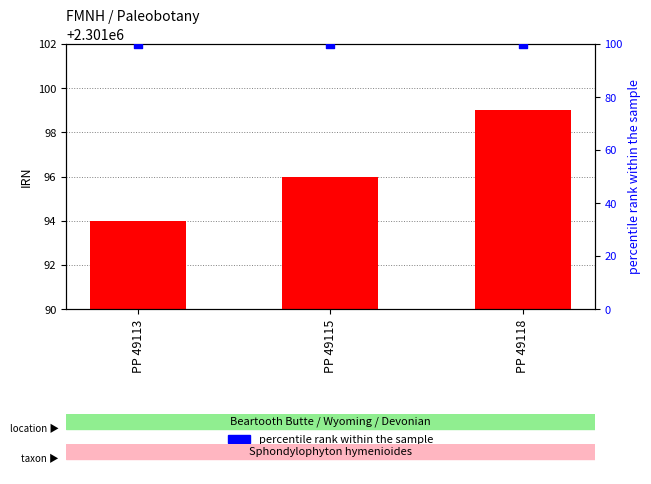

What is the total value across all series at PP 49113?

2301194